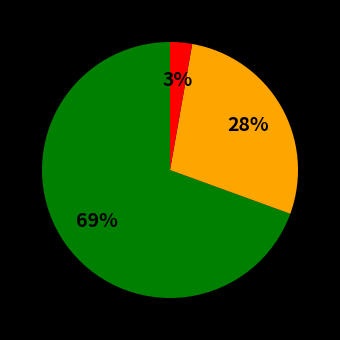

Does any single category account for the majority?

Yes